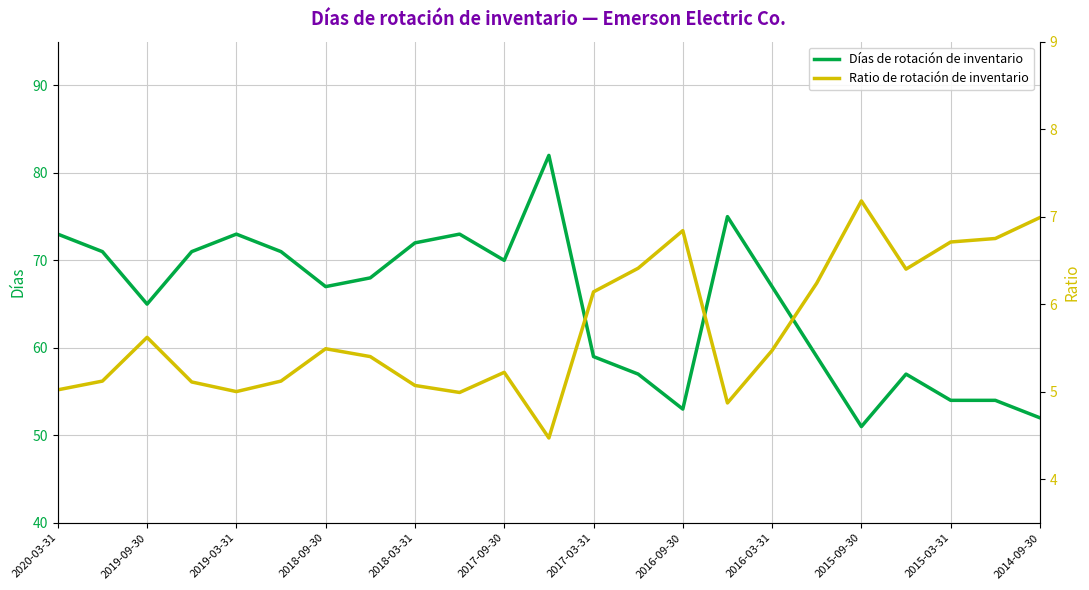

Is it true that Días de rotación de inventario equals 120.6 at 2015-03-31?

False